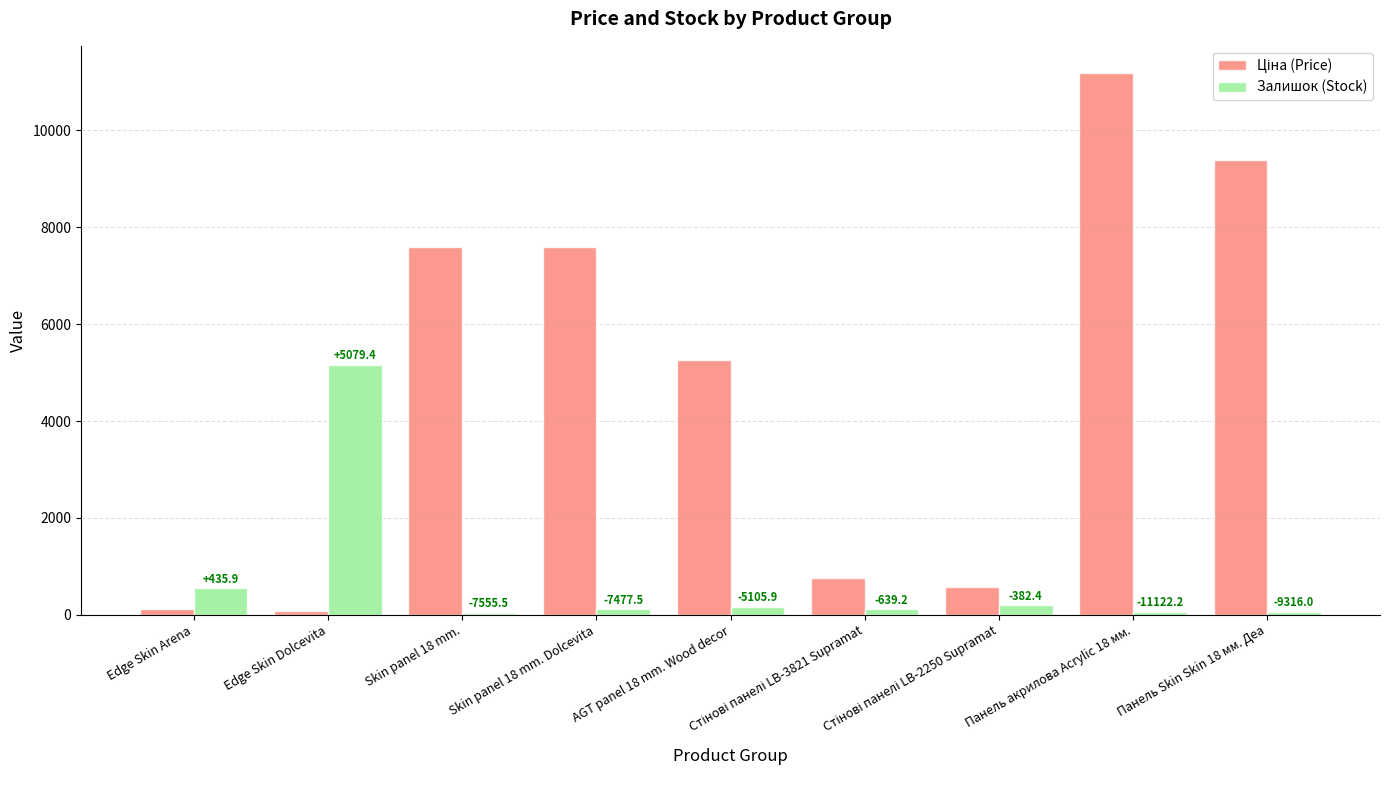

Reading left to right, transcribe all the data shown in this chart.

Ціна (Price): Edge Skin Arena=114.1	Edge Skin Dolcevita=85.6	Skin panel 18 mm.=7596.5	Skin panel 18 mm. Dolcevita=7596.5	AGT panel 18 mm. Wood decor=5268.9	Стінові панелі LB-3821 Supramat=752.2	Стінові панелі LB-2250 Supramat=584.4	Панель акрилова Acrylic 18 мм.=11188.2	Панель Skin Skin 18 мм. Деа=9384.0
Залишок (Stock): Edge Skin Arena=550.0	Edge Skin Dolcevita=5165.0	Skin panel 18 mm.=41.0	Skin panel 18 mm. Dolcevita=119.0	AGT panel 18 mm. Wood decor=163.0	Стінові панелі LB-3821 Supramat=113.0	Стінові панелі LB-2250 Supramat=202.0	Панель акрилова Acrylic 18 мм.=66.0	Панель Skin Skin 18 мм. Деа=68.0